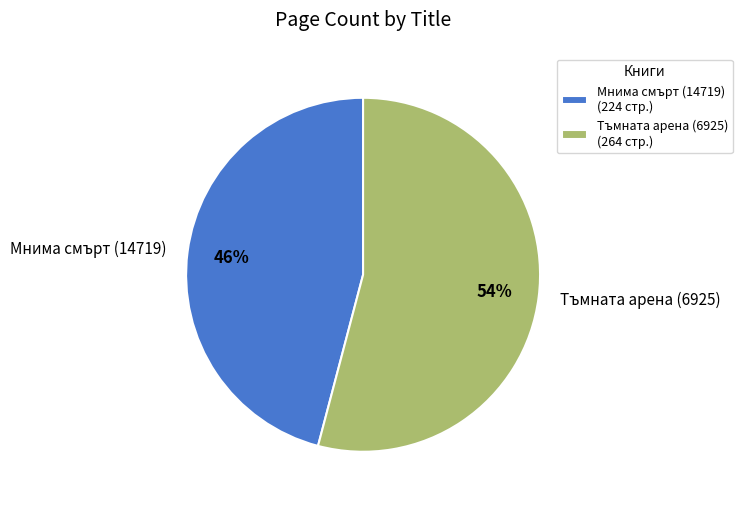

Is the sum of Тъмната арена (6925) and Мнима смърт (14719) greater than half?

Yes